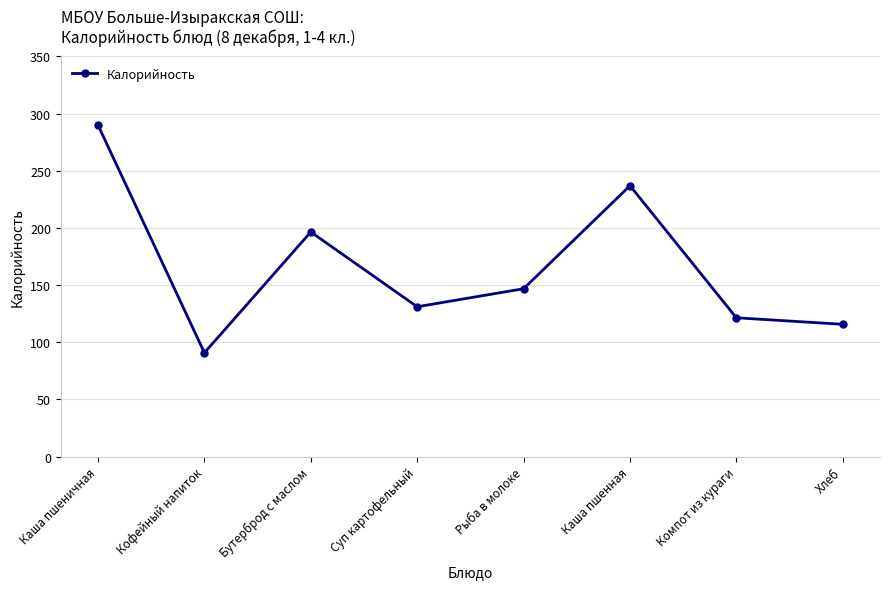

Where is the first local maximum?

Бутерброд с маслом